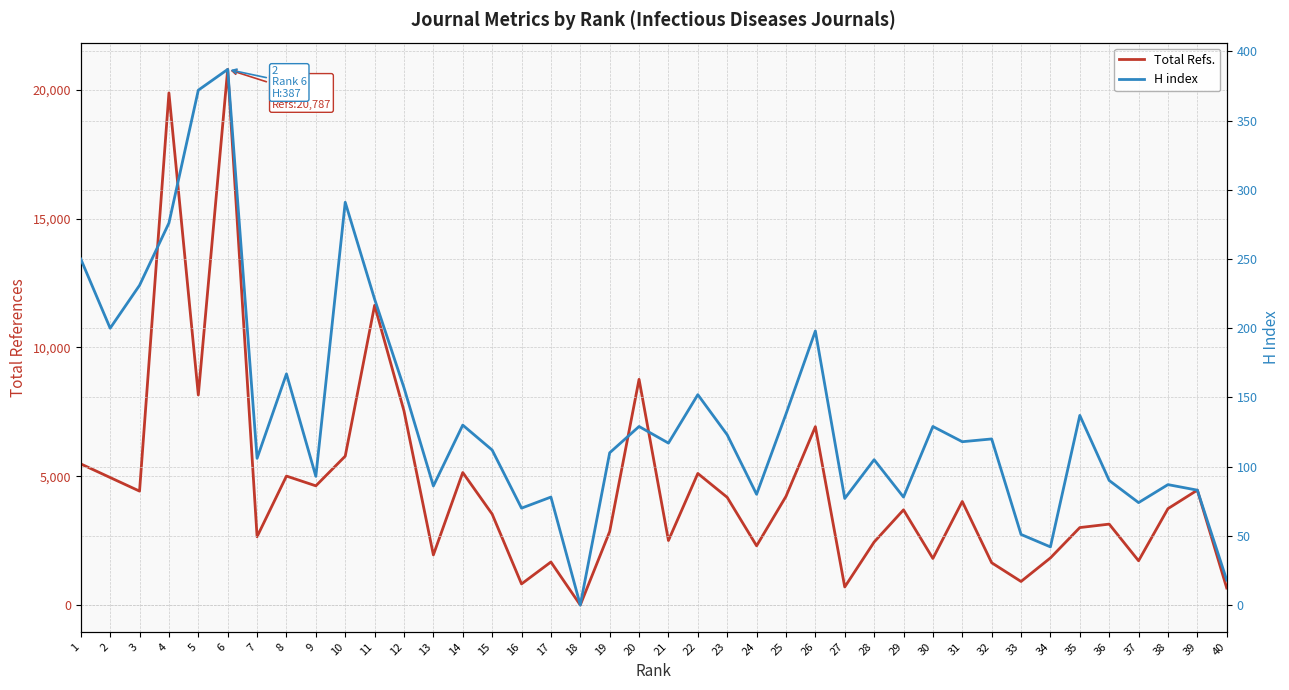

The Total Refs. series shows 660 at 40. True or false?

True